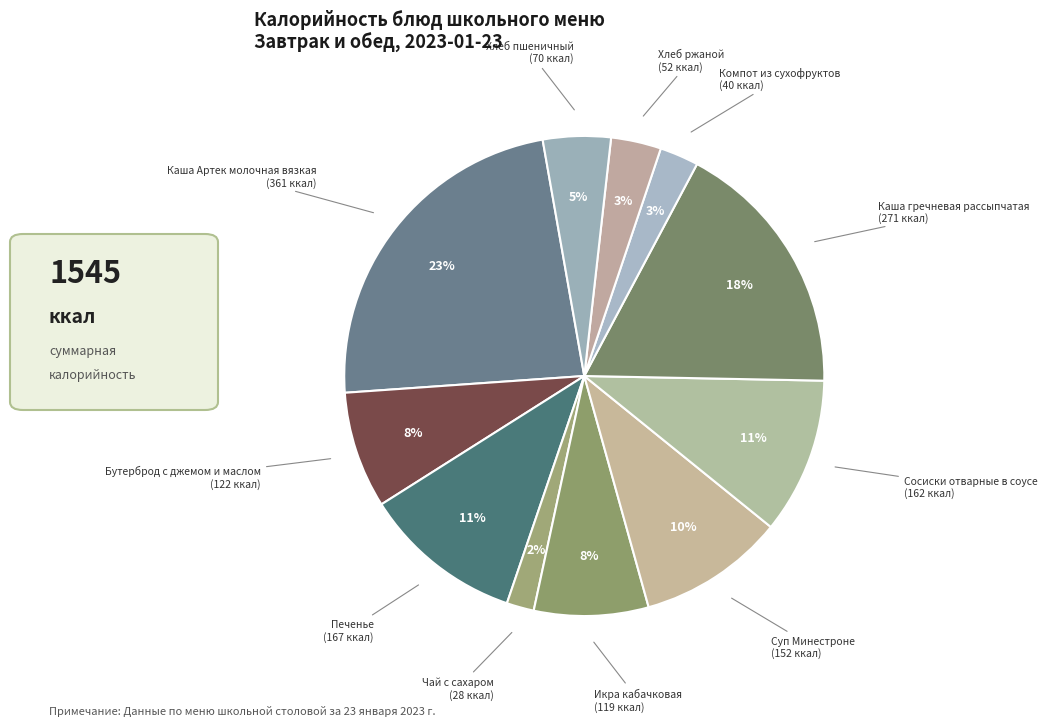

Which category has the smallest portion of the pie?

Чай с сахаром